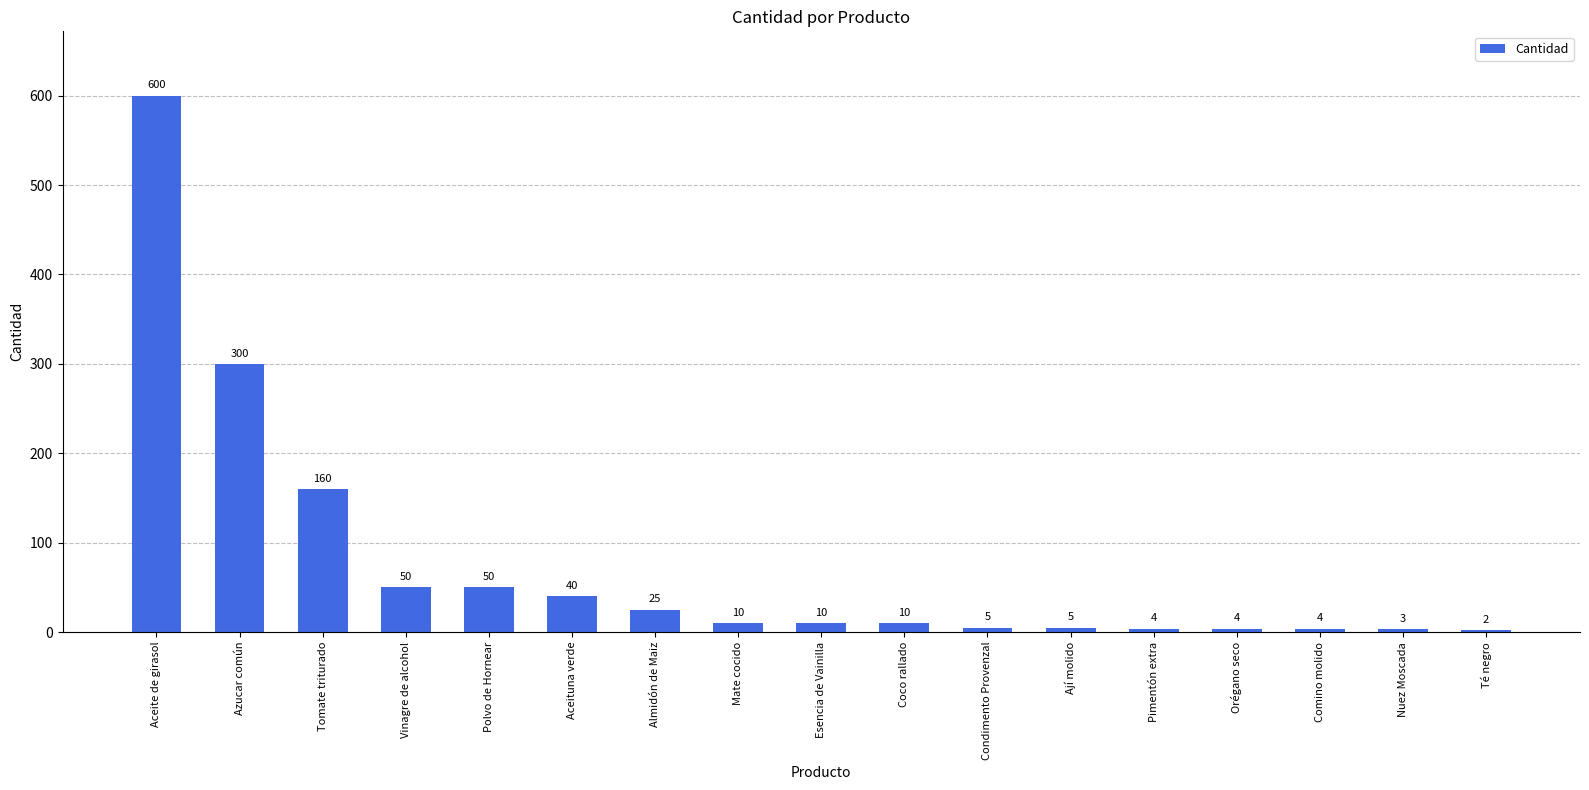

What is the maximum value shown in the chart?

600